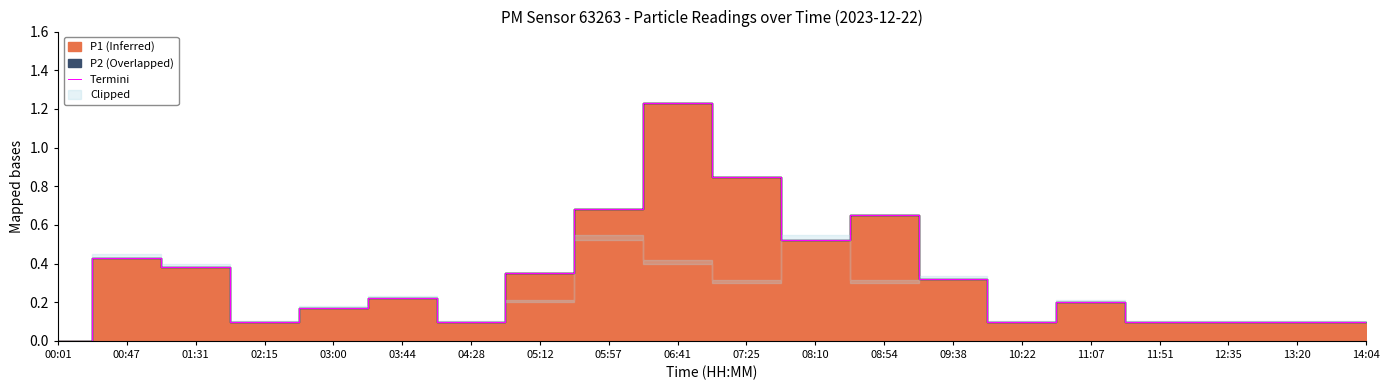

What is the maximum value shown in the chart?

1.2